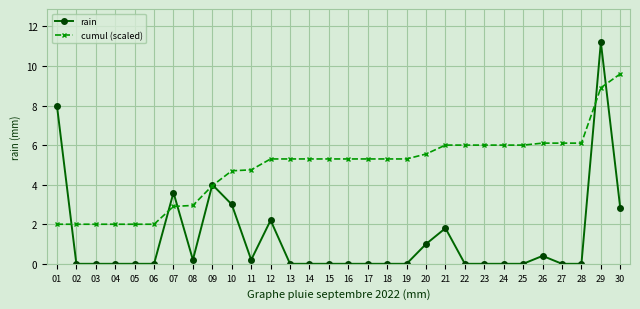

What is the sum of all rain values?

38.4